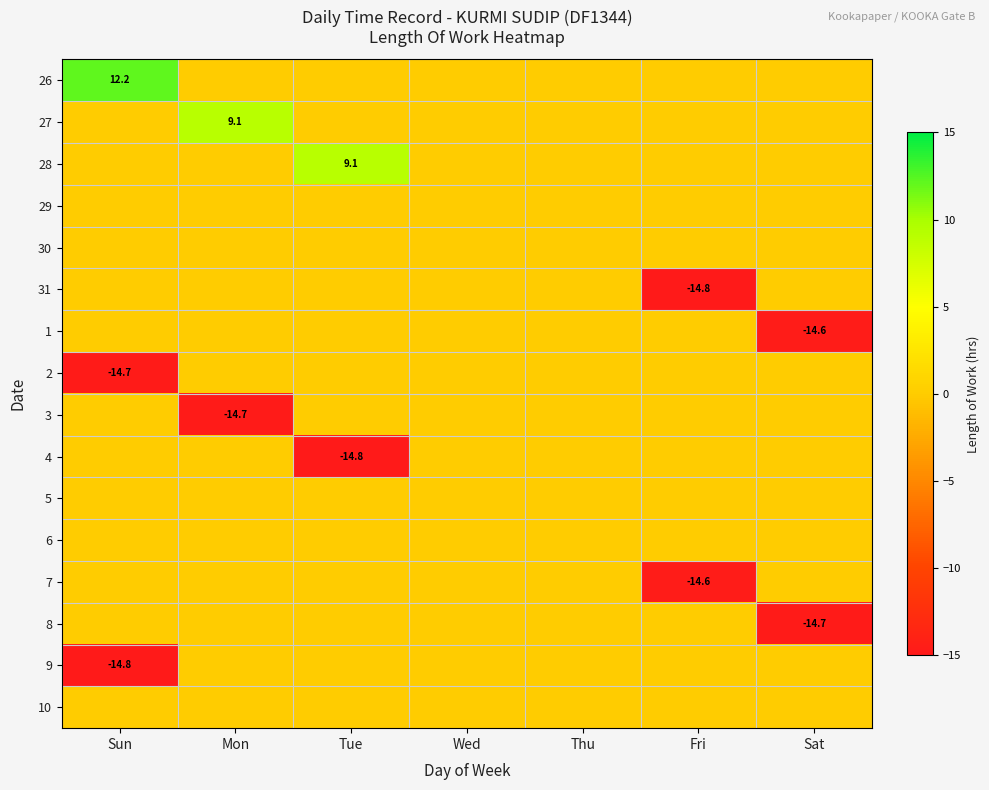

At which category is the sum across all series the highest?

Wed